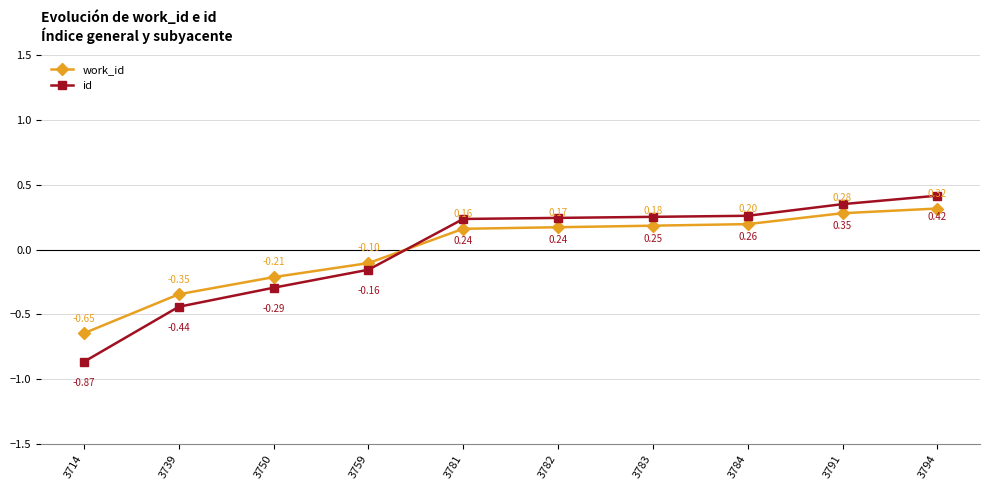

Between which two adjacent categories do work_id and id first intersect?

3759 and 3781